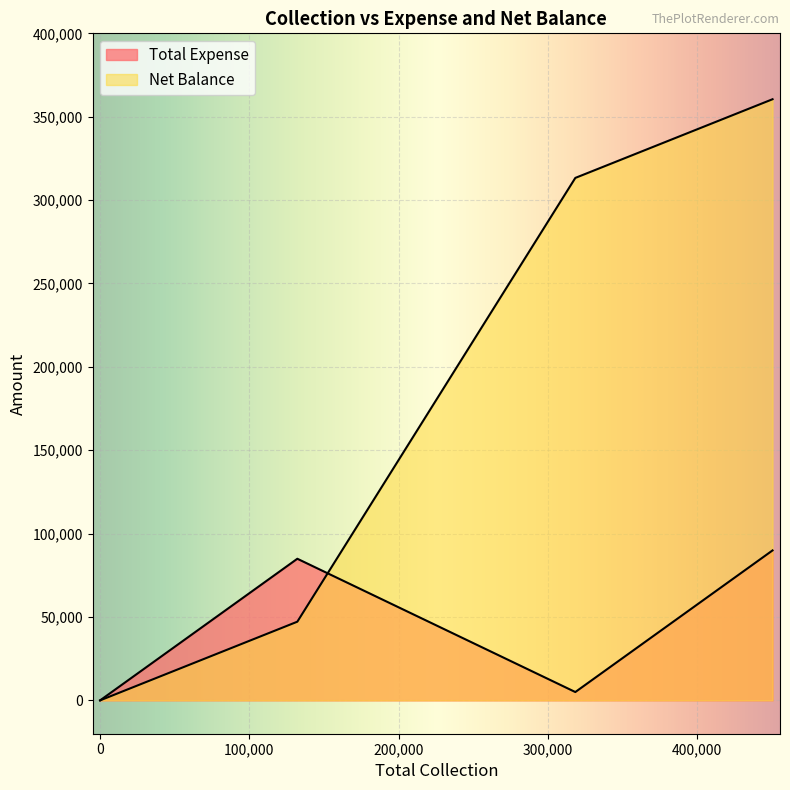

Count the values in the range 0 to 313300.

4